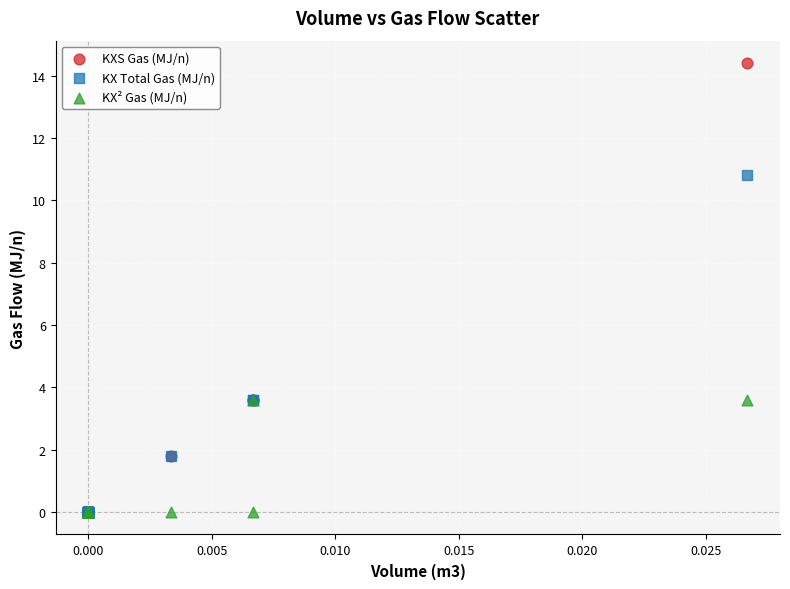

Which series has the largest Y range (max minus min)?

KXS Gas (MJ/n)